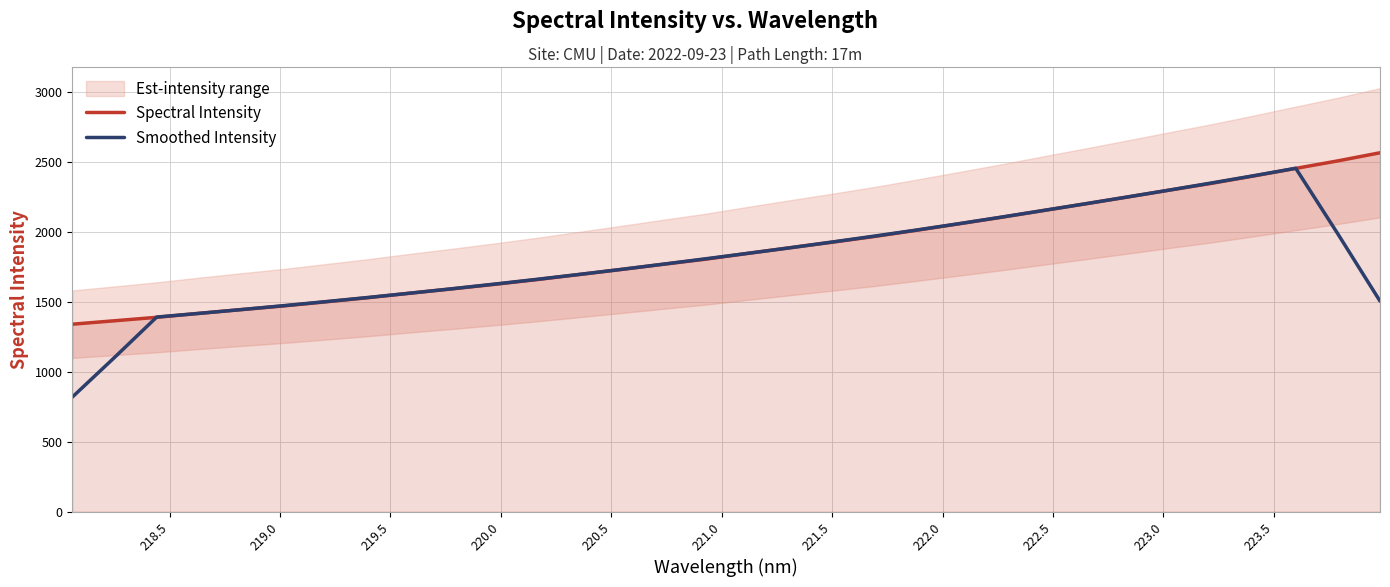

What is the greatest value displayed?

2562.6